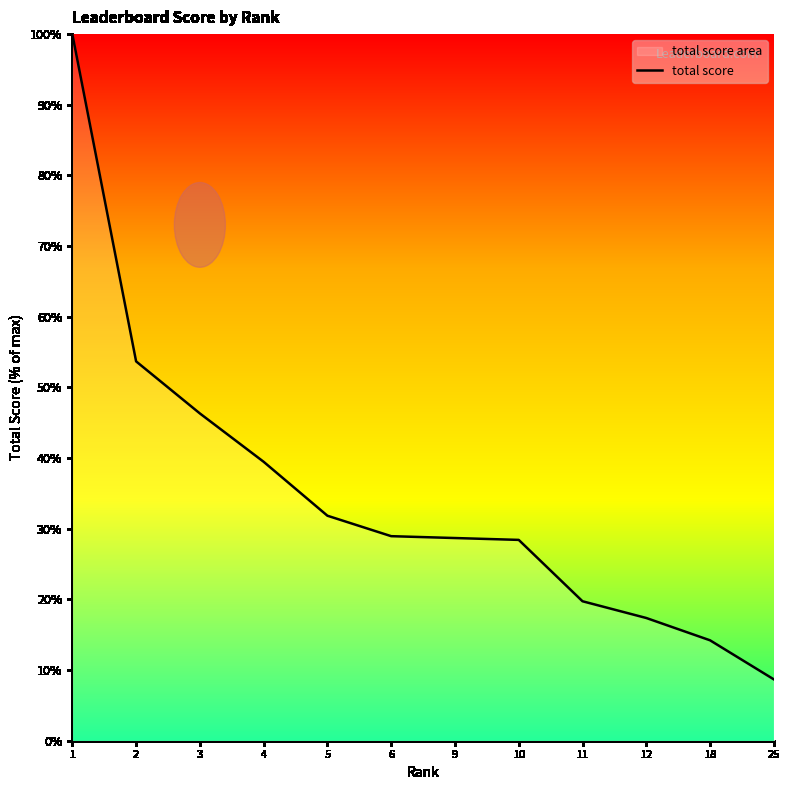

What is the sum of the values at 5 and 3?

78.2